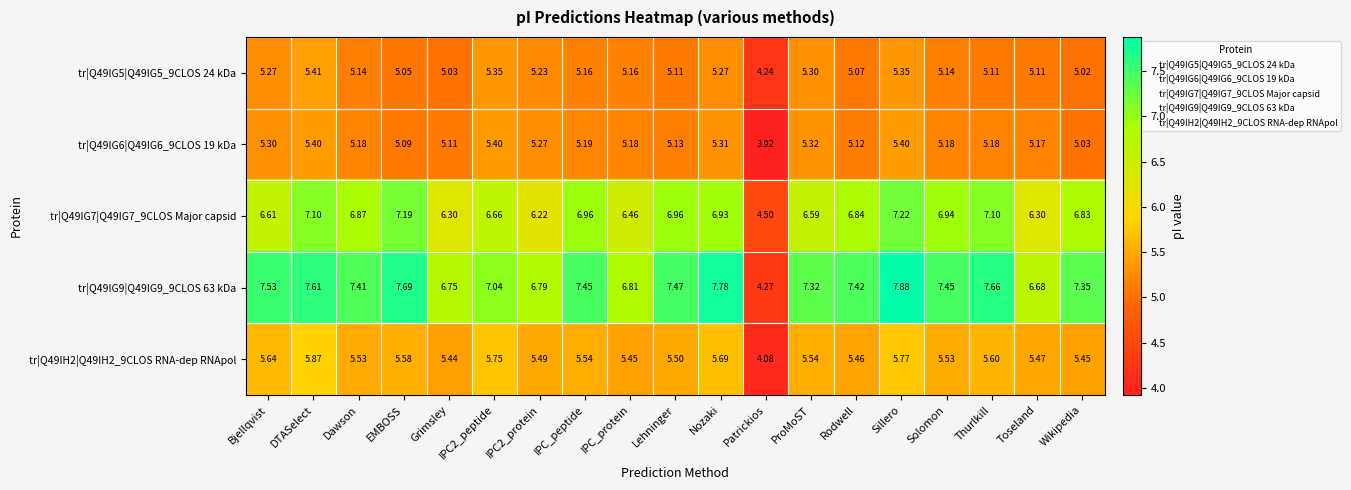

At which category does the chart reach its peak across all series?

Sillero